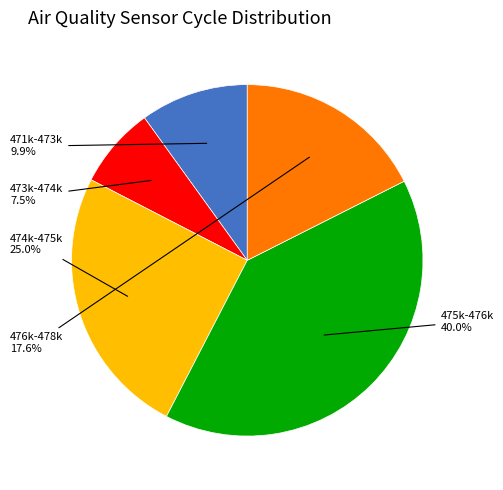

Rank the categories by value from lowest to highest.

473k-474k, 471k-473k, 476k-478k, 474k-475k, 475k-476k